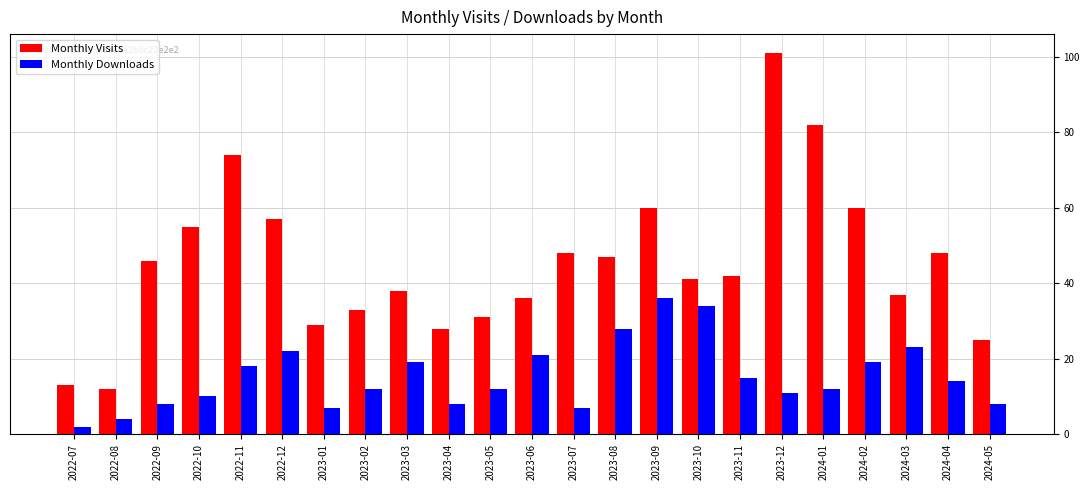

Are the bars horizontal?

No